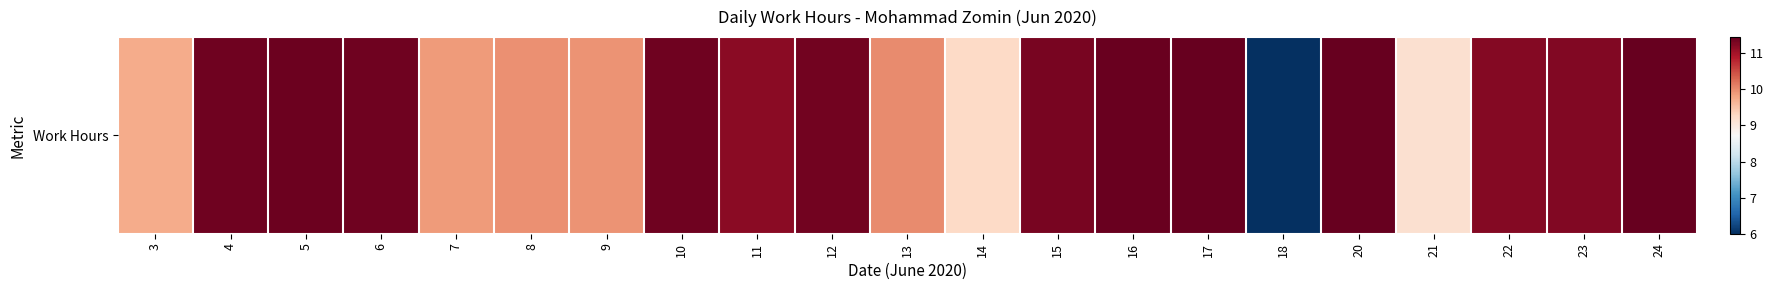

True or false: the data shows 2.6 at 15.

False